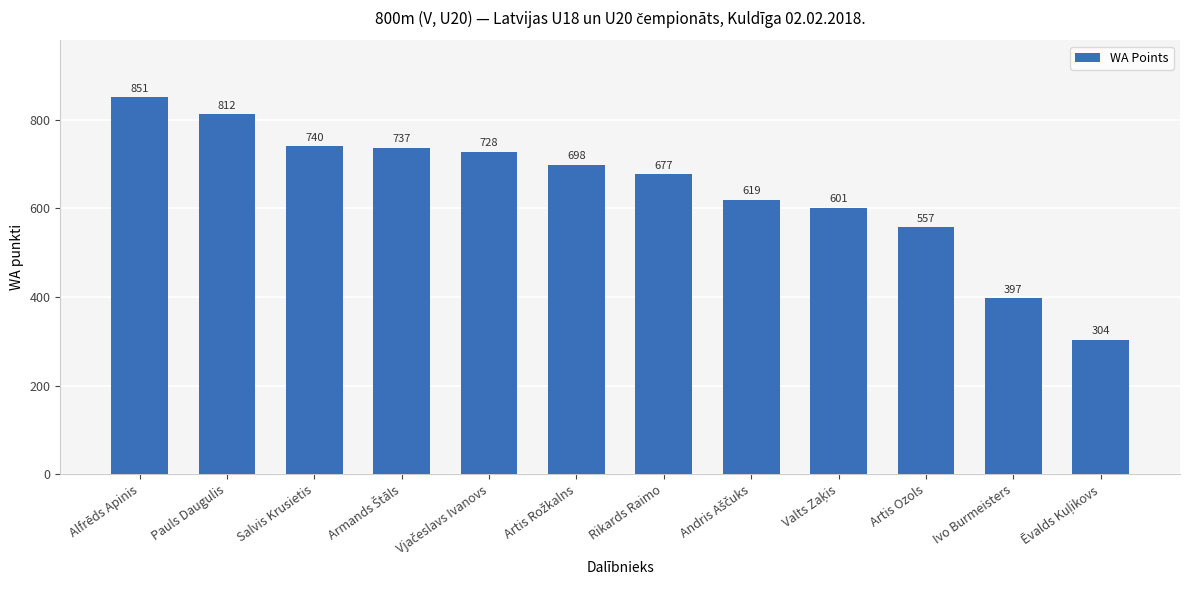

Where is the data nearest to the value 577?

Artis Ozols